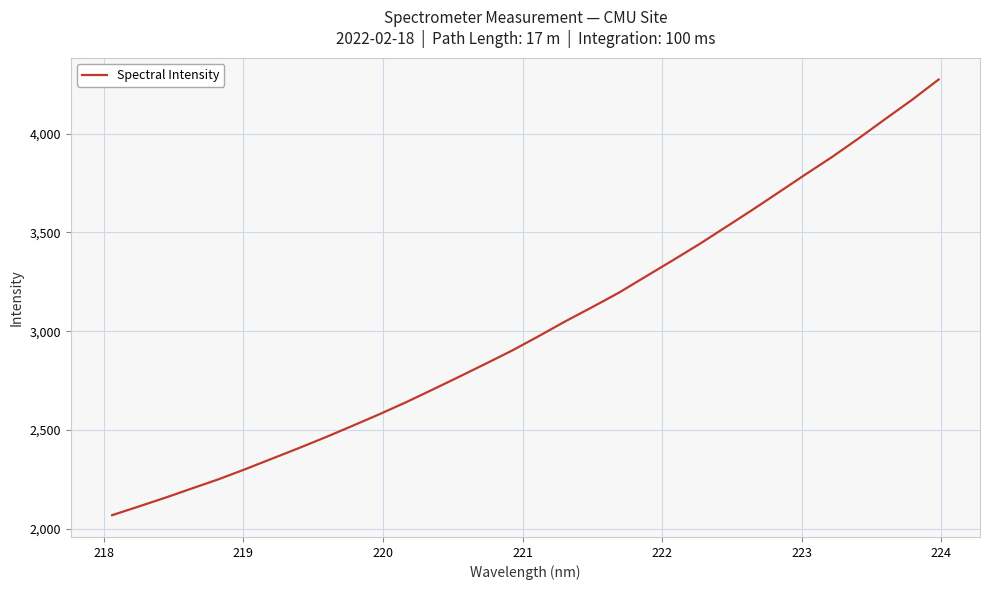

Reading left to right, extract all data points from this chart.

2068.2	2112.3	2157.1	2204.1	2250.6	2301.8	2355.0	2408.1	2463.1	2520.3	2578.6	2639.3	2703.5	2769.0	2835.2	2902.6	2975.7	3050.9	3122.1	3195.3	3276.4	3357.4	3439.7	3526.5	3613.9	3703.7	3794.0	3882.5	3976.9	4075.0	4171.7	4274.8